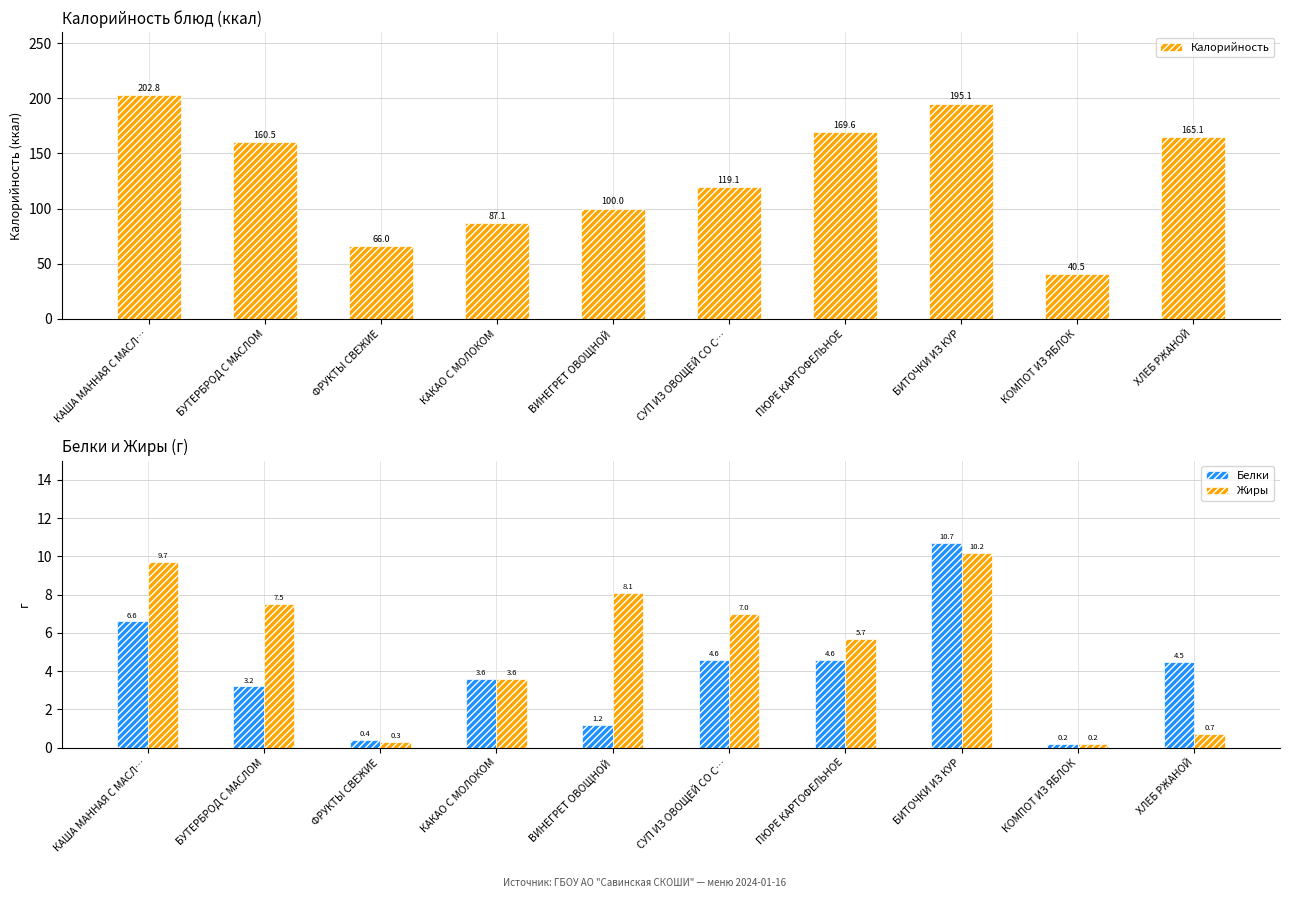

What is the sum of all Жиры values?

53.0